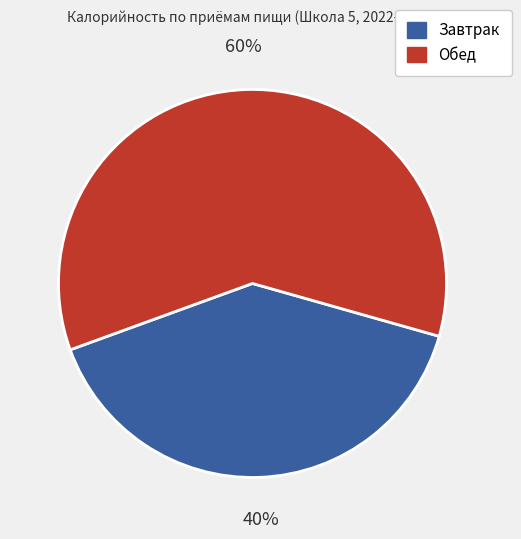

To the nearest percent, what percentage of the pie is Обед?

60%